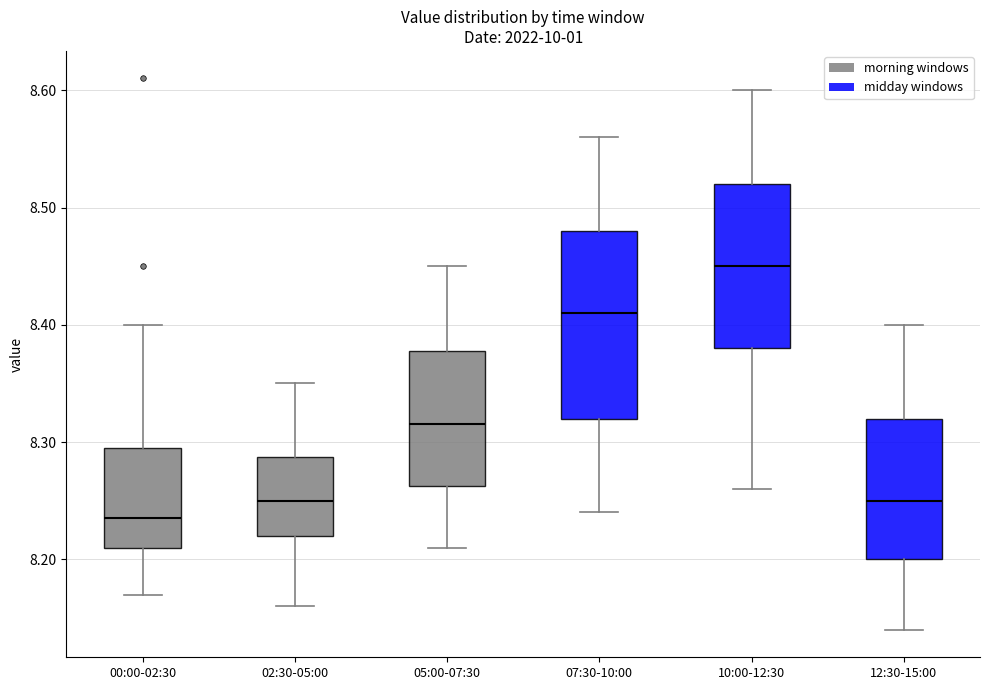

Which box is the tallest, from its lower edge to its upper edge?

07:30-10:00